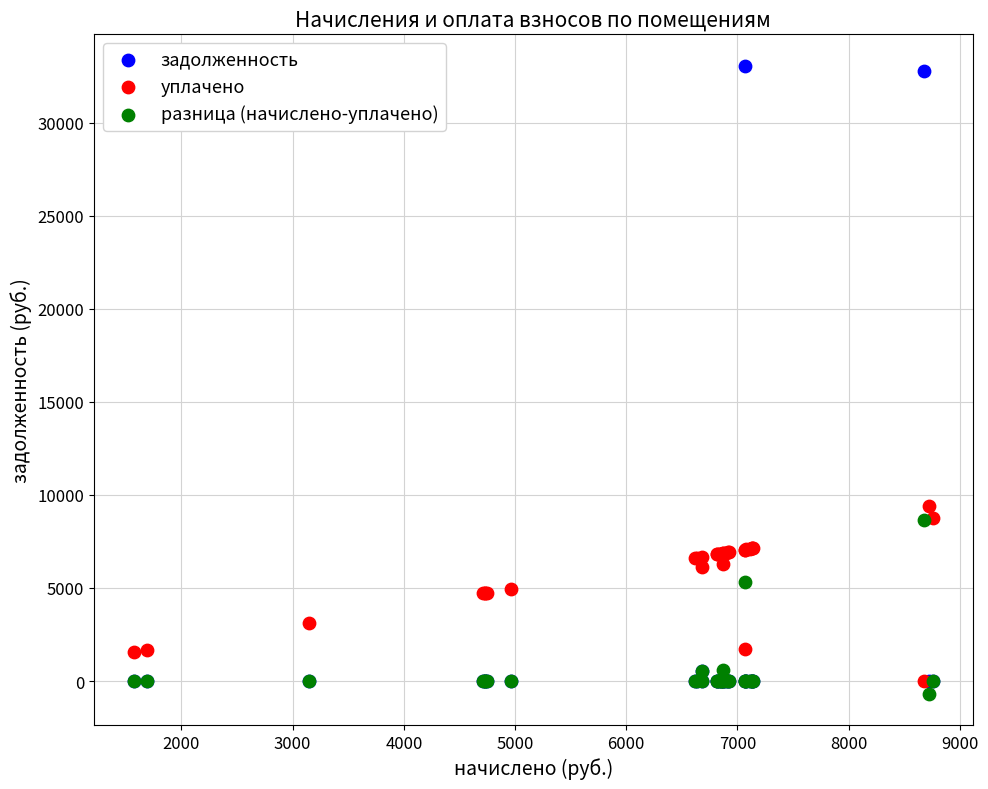

Which series has the widest spread of Y values?

задолженность